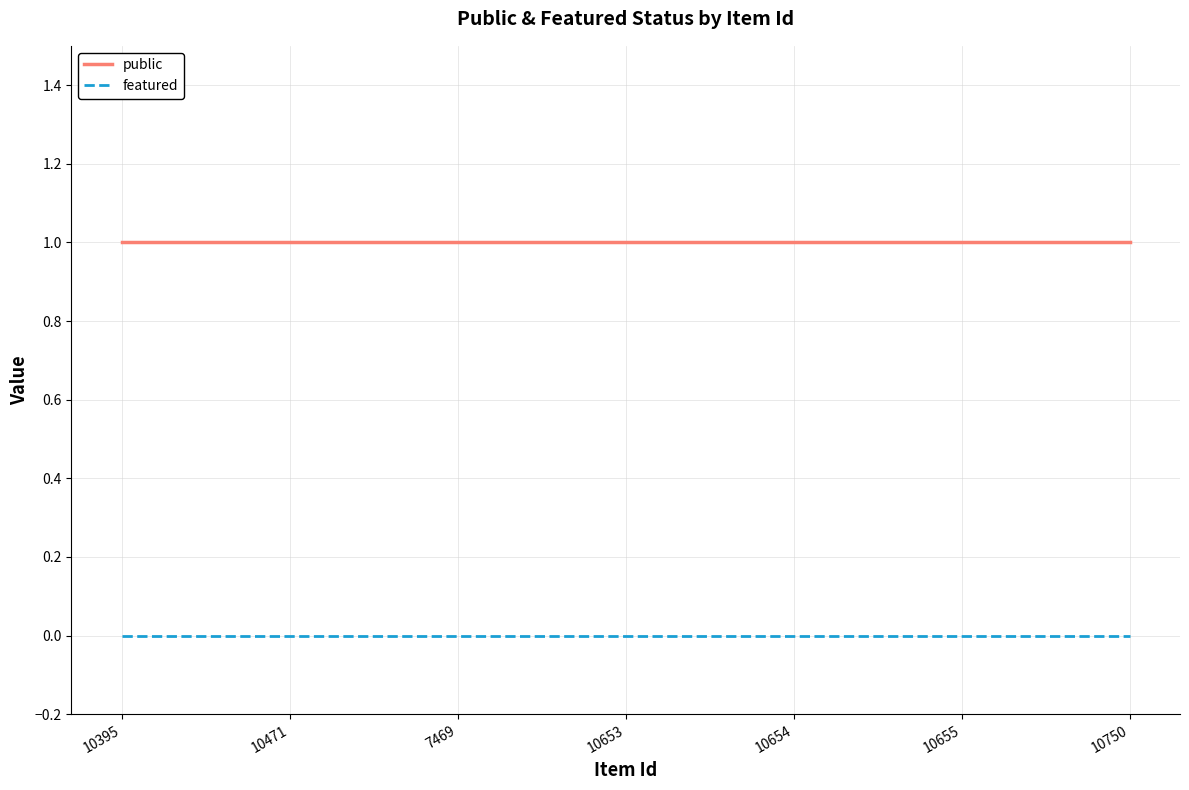

What position from the right is 10655?

2